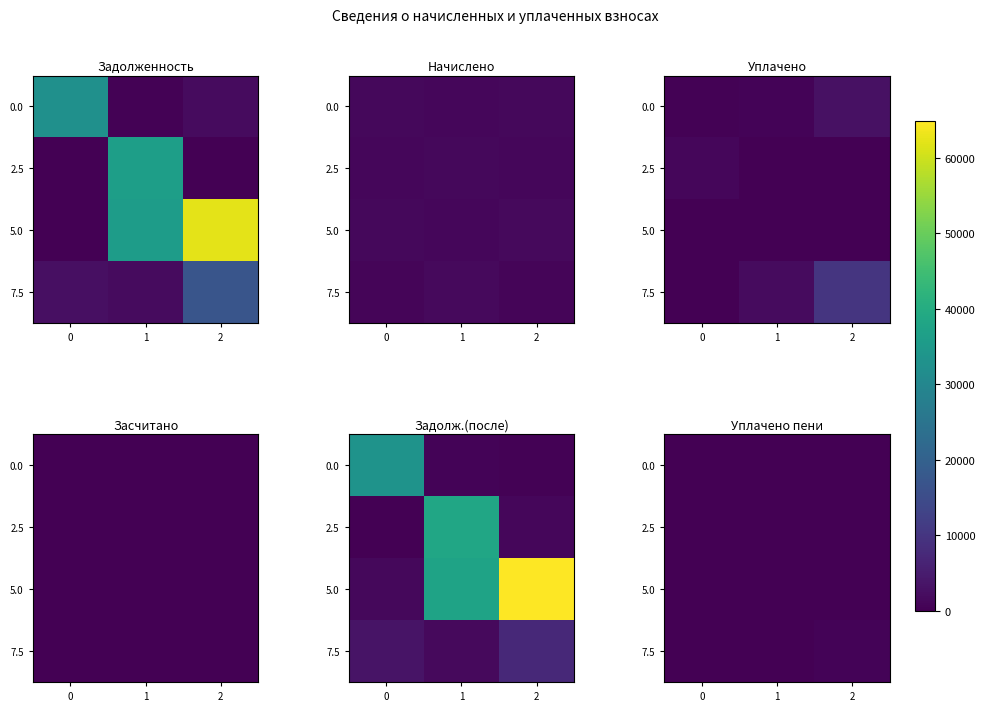

How many data points in 7.5 are above 0?

1